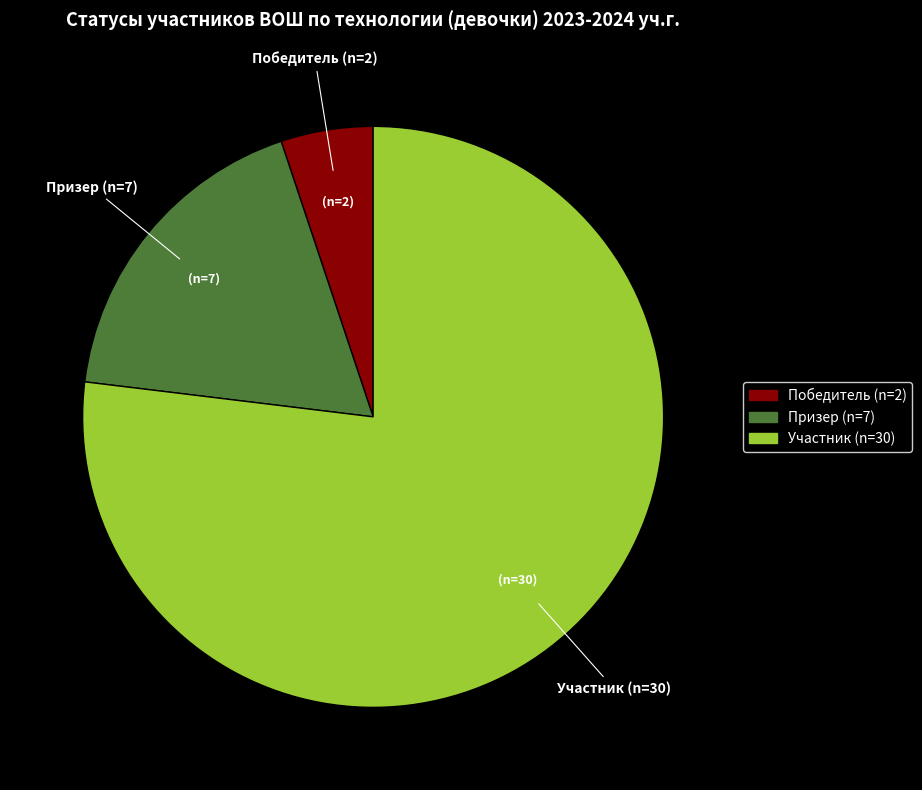

Combined, do Призер and Участник account for over 50%?

Yes